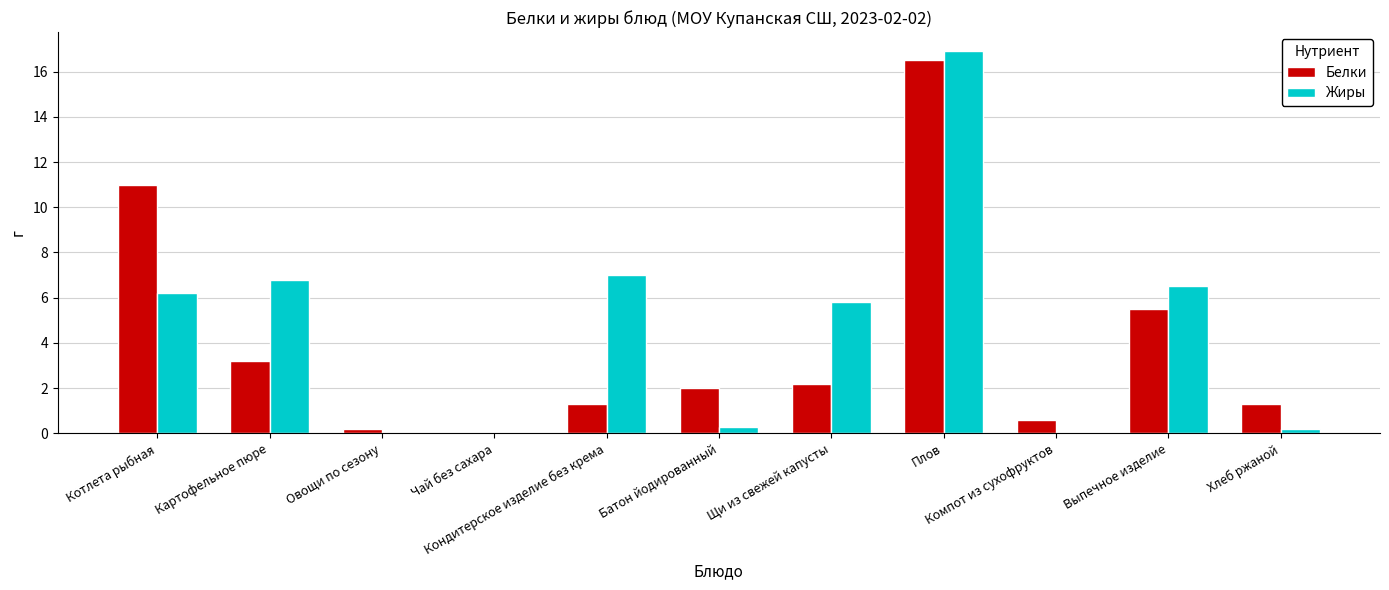

What are all the series names shown in the legend?

Белки, Жиры